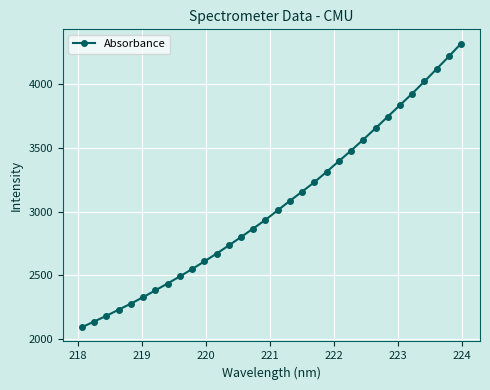

What is the smallest value displayed?

2092.6